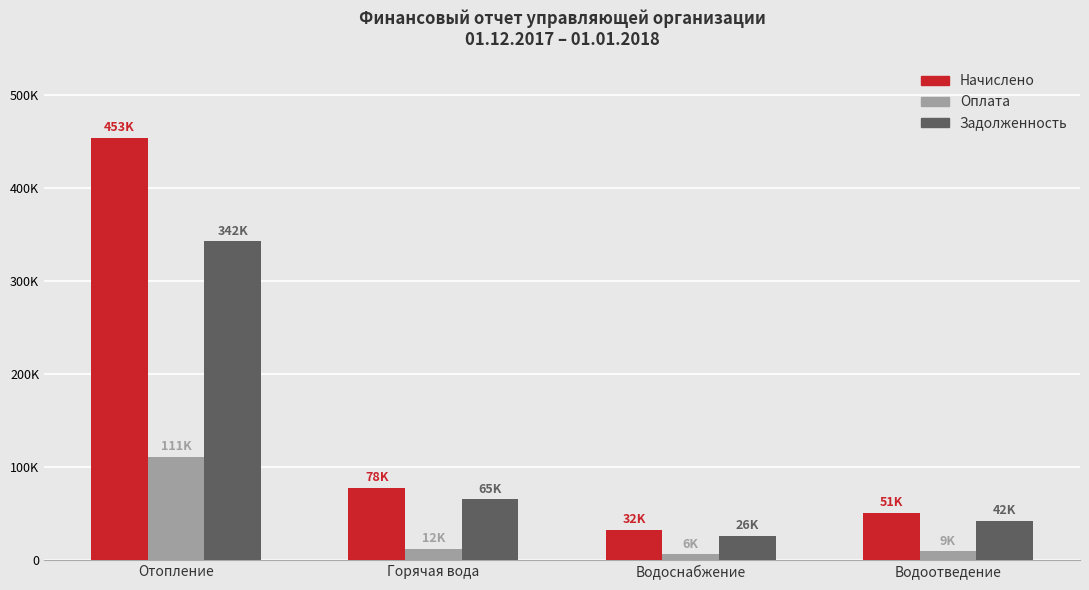

Is the value of Начислено at Отопление greater than the value of Задолженность at Отопление?

Yes